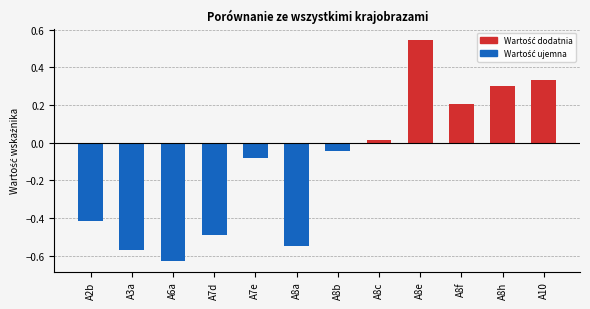

How many categories are shown in the chart?

12